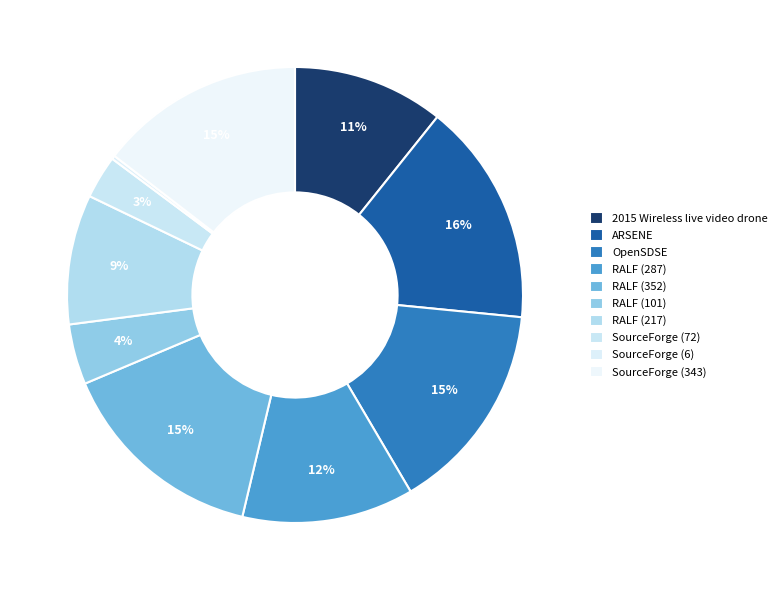

What is the largest slice in the pie chart?

ARSENE